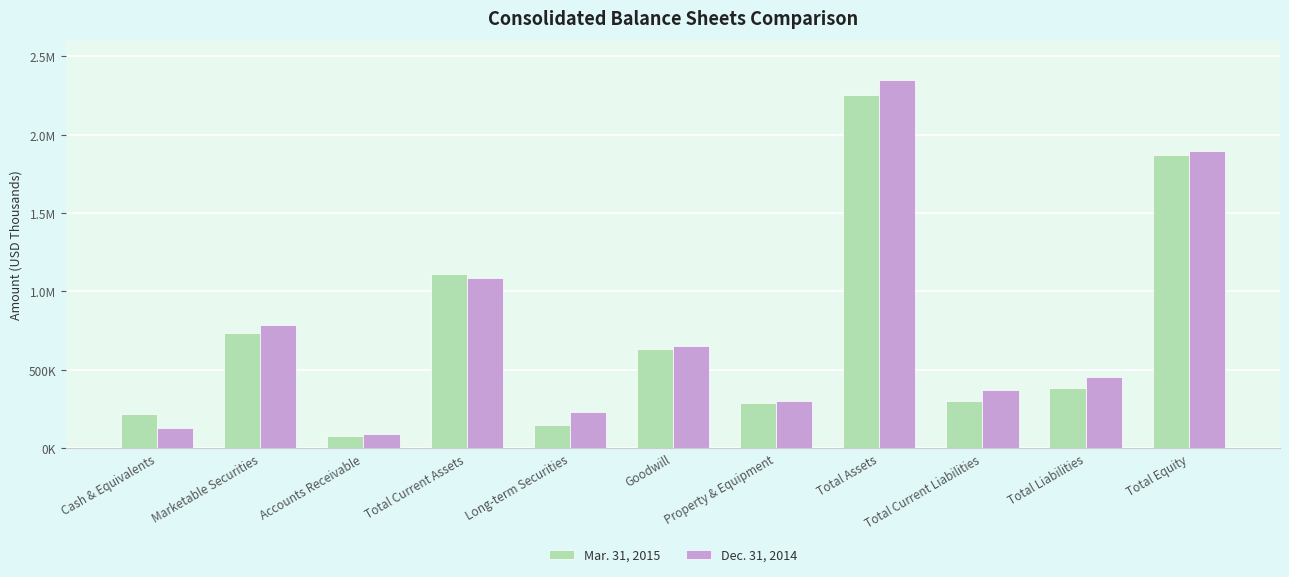

What is the label of the 4th bar from the right?

Total Assets